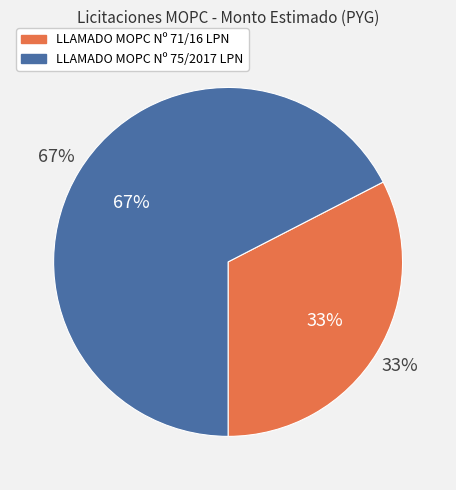

How many slices are in this pie chart?

2